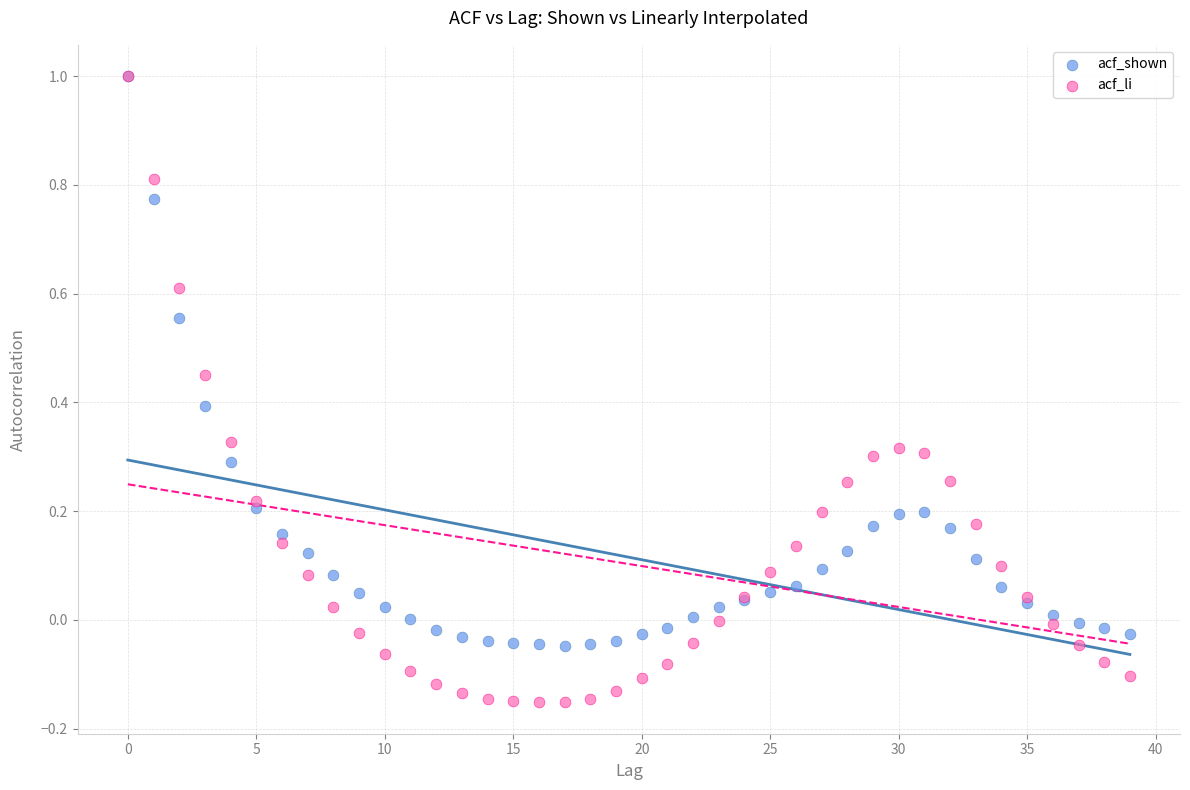

What are all the series names shown in the legend?

acf_shown, acf_li